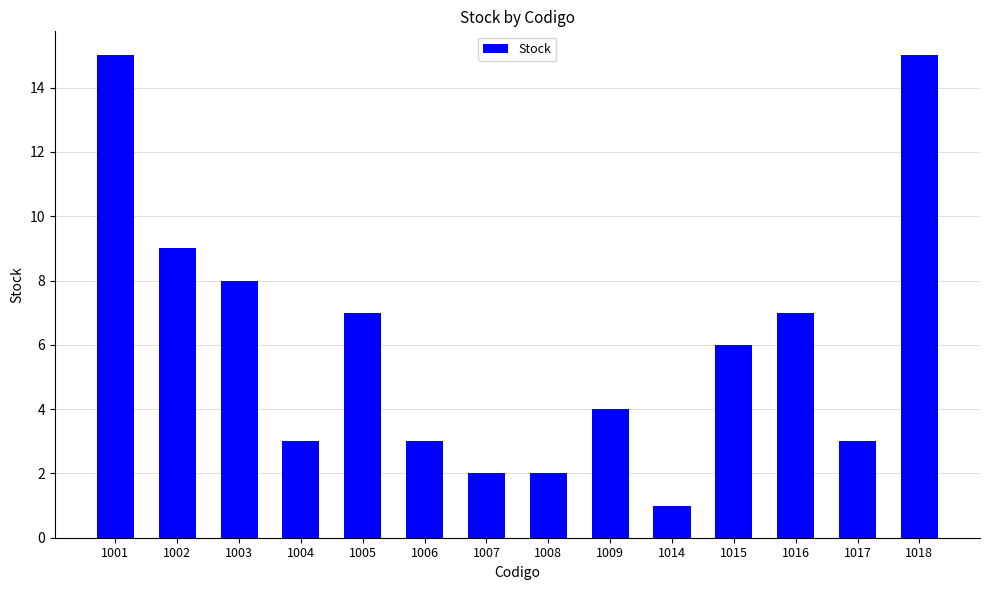

Reading left to right, what are all the values shown in this chart?

1001=15	1002=9	1003=8	1004=3	1005=7	1006=3	1007=2	1008=2	1009=4	1014=1	1015=6	1016=7	1017=3	1018=15